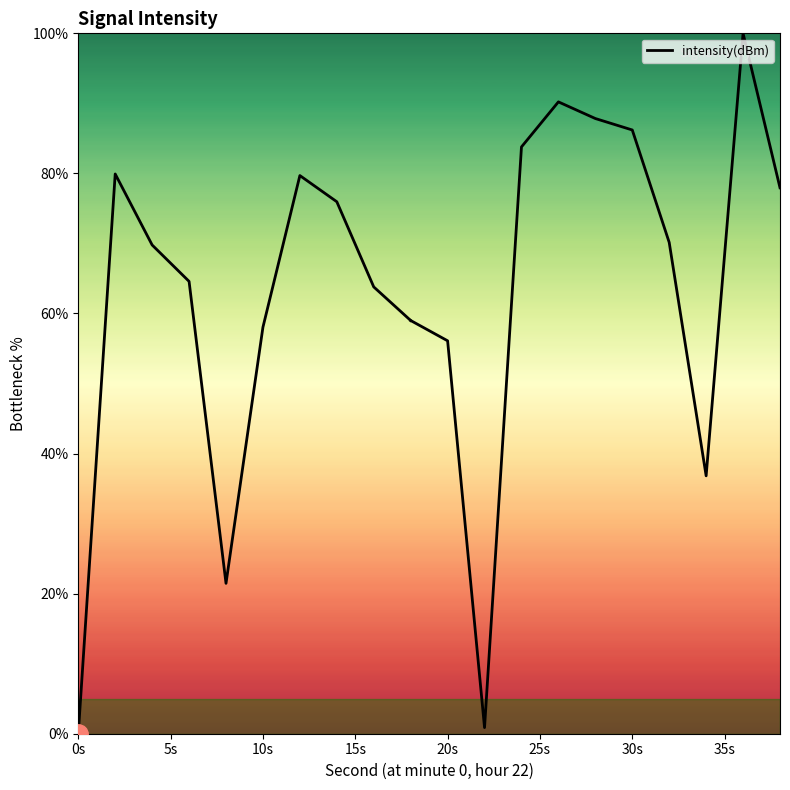

What is the ratio of the value at 35s to the value at 30s?

1.0